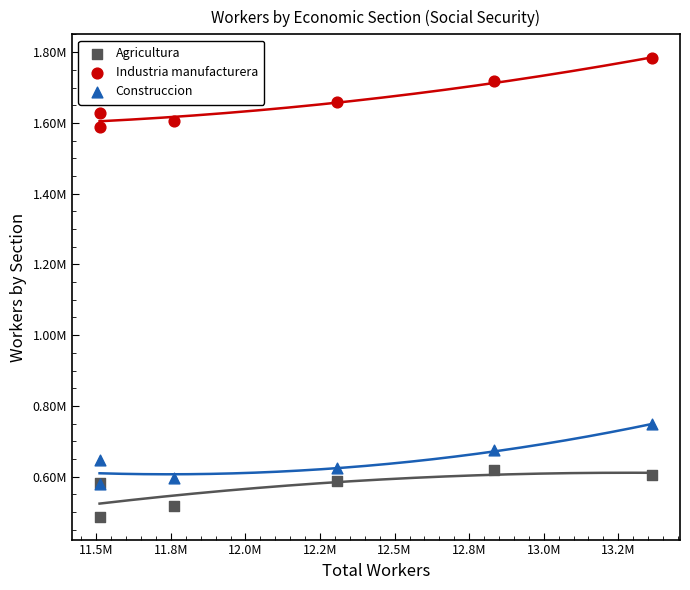

What are all the series names shown in the legend?

Agricultura, Industria manufacturera, Construccion